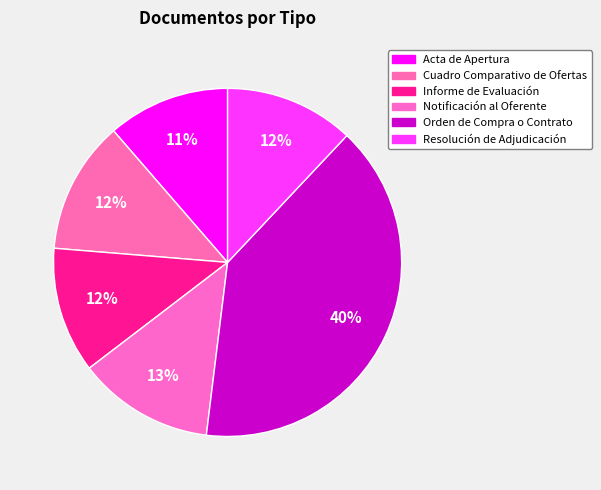

Count the number of slices in the pie.

6